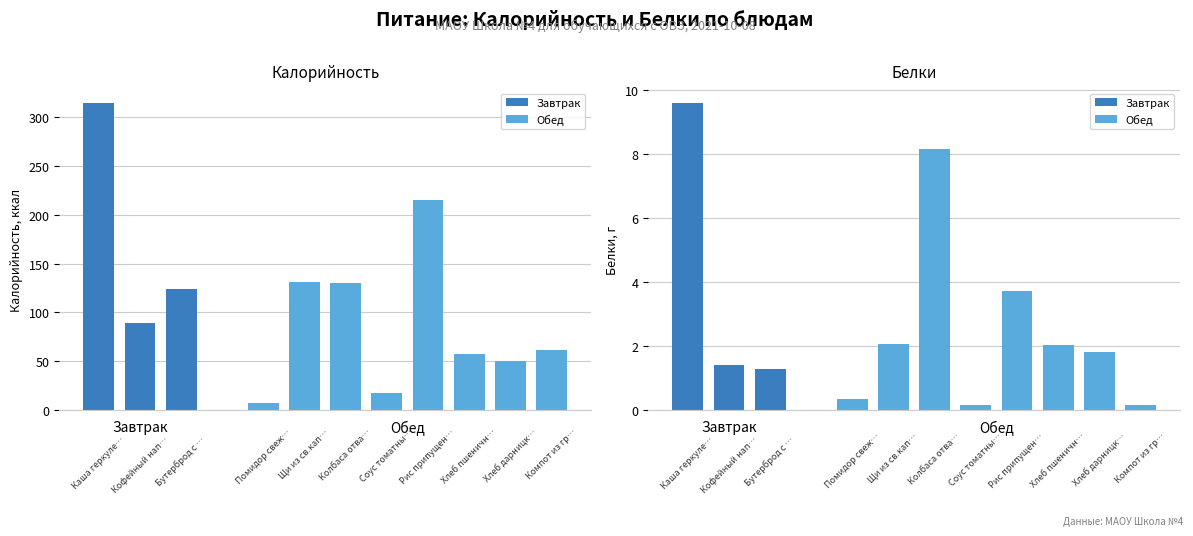

At which label does Калорийность reach its peak?

Каша геркулесовая молочная